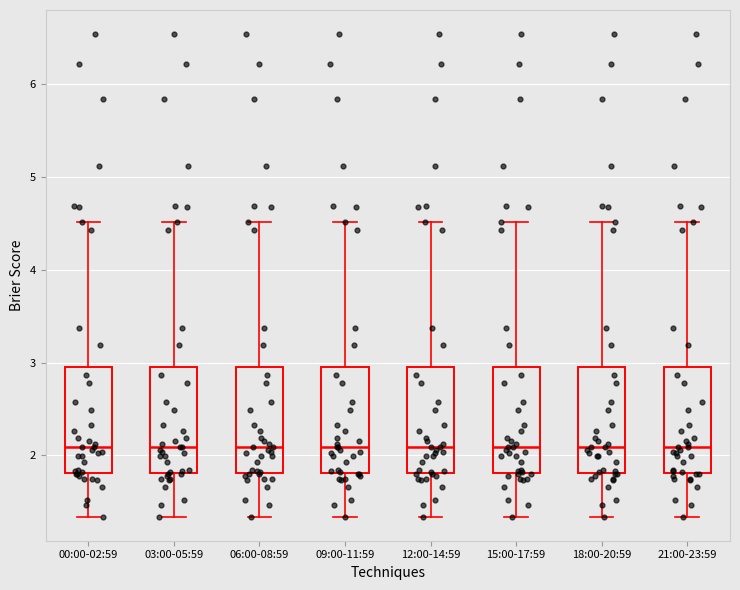

Reading left to right, read every box against the y-axis: the position of its median line, the range the box covers, and the ends of its whiskers. The values are not printed on the chart, so give them approximately, as read against the axis.

00:00-02:59: median 2.1, box 1.8 to 3.0, whiskers 1.3 to 4.5
03:00-05:59: median 2.1, box 1.8 to 3.0, whiskers 1.3 to 4.5
06:00-08:59: median 2.1, box 1.8 to 3.0, whiskers 1.3 to 4.5
09:00-11:59: median 2.1, box 1.8 to 3.0, whiskers 1.3 to 4.5
12:00-14:59: median 2.1, box 1.8 to 3.0, whiskers 1.3 to 4.5
15:00-17:59: median 2.1, box 1.8 to 3.0, whiskers 1.3 to 4.5
18:00-20:59: median 2.1, box 1.8 to 3.0, whiskers 1.3 to 4.5
21:00-23:59: median 2.1, box 1.8 to 3.0, whiskers 1.3 to 4.5